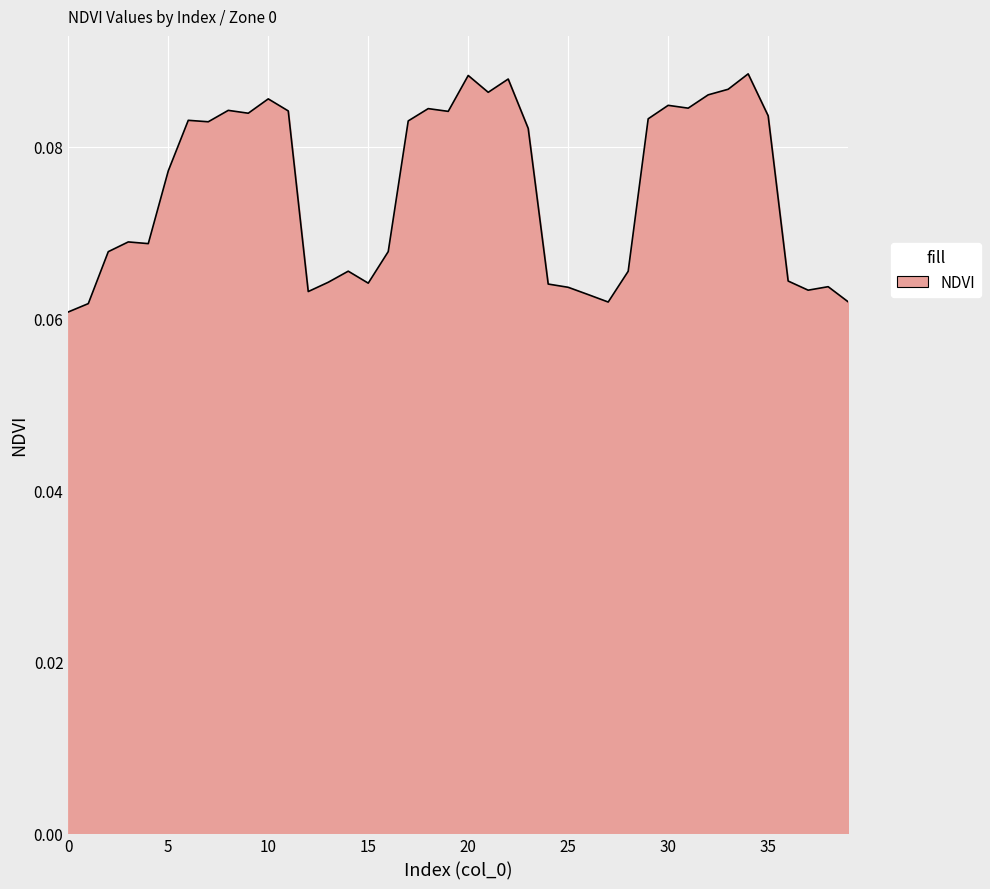

Does the chart have visible grid lines?

Yes